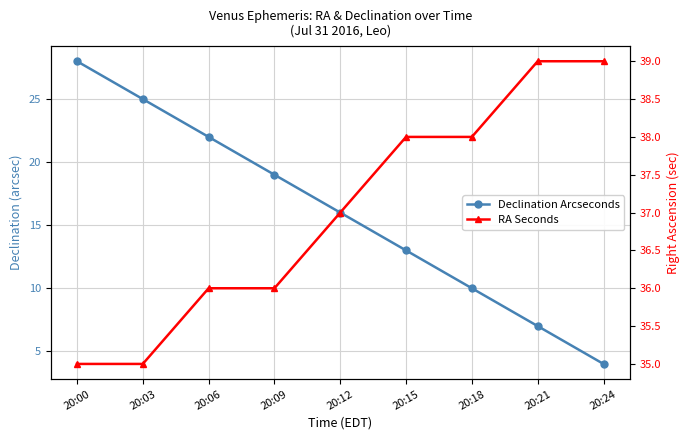

What is the difference between the highest and lowest values at 20:21?

32